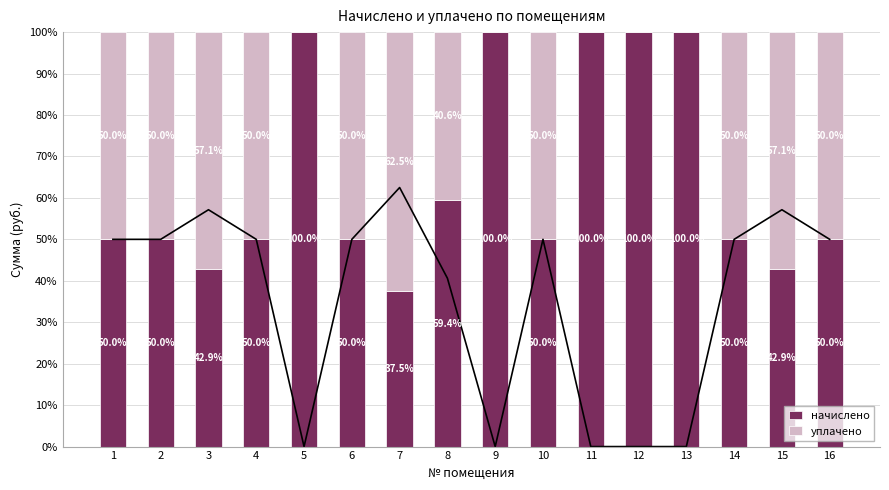

Is the value of начислено at 15 greater than the value of уплачено at 8?

Yes